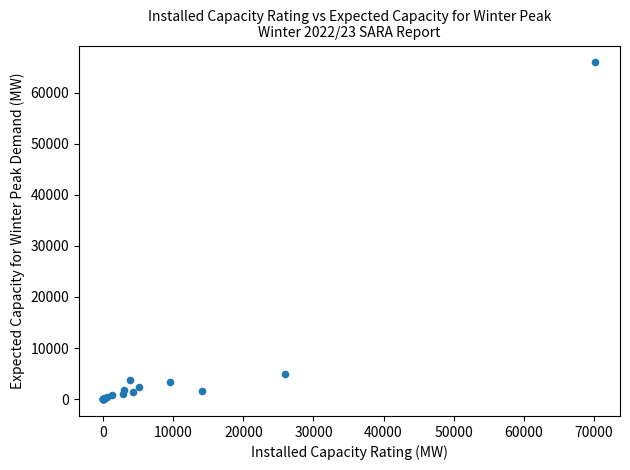

What Y value in the scatter plot is closest to 32969?

4929.4